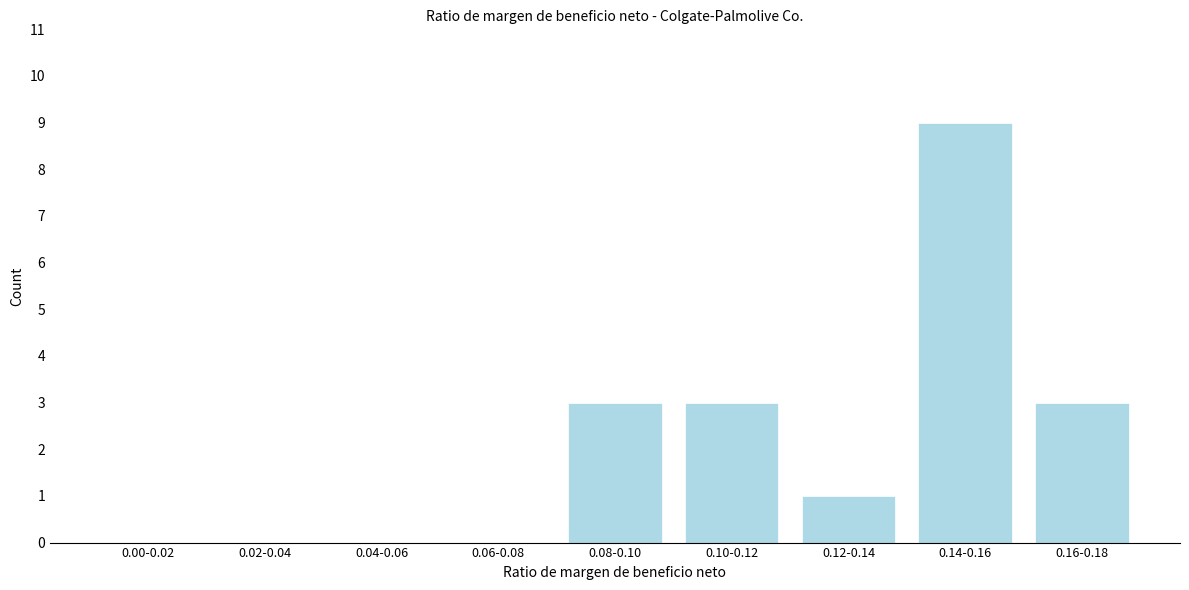

Reading right to left, extract all data points from this chart.

0.16-0.18=3	0.14-0.16=9	0.12-0.14=1	0.10-0.12=3	0.08-0.10=3	0.06-0.08=0	0.04-0.06=0	0.02-0.04=0	0.00-0.02=0